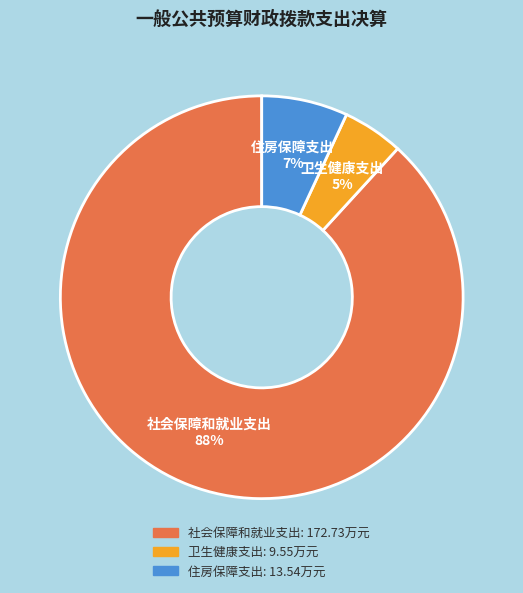

How many segments does this pie chart have?

3